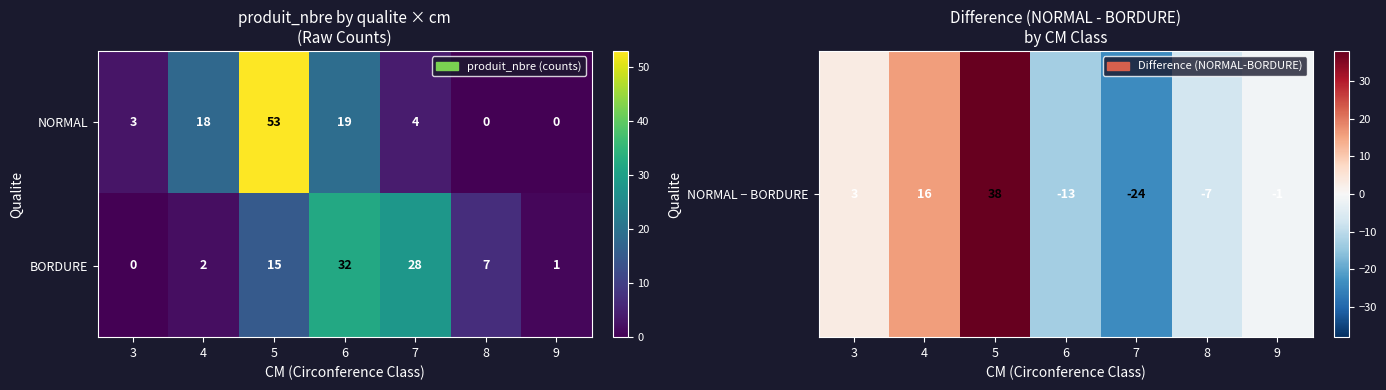

What is the smallest value displayed?

0